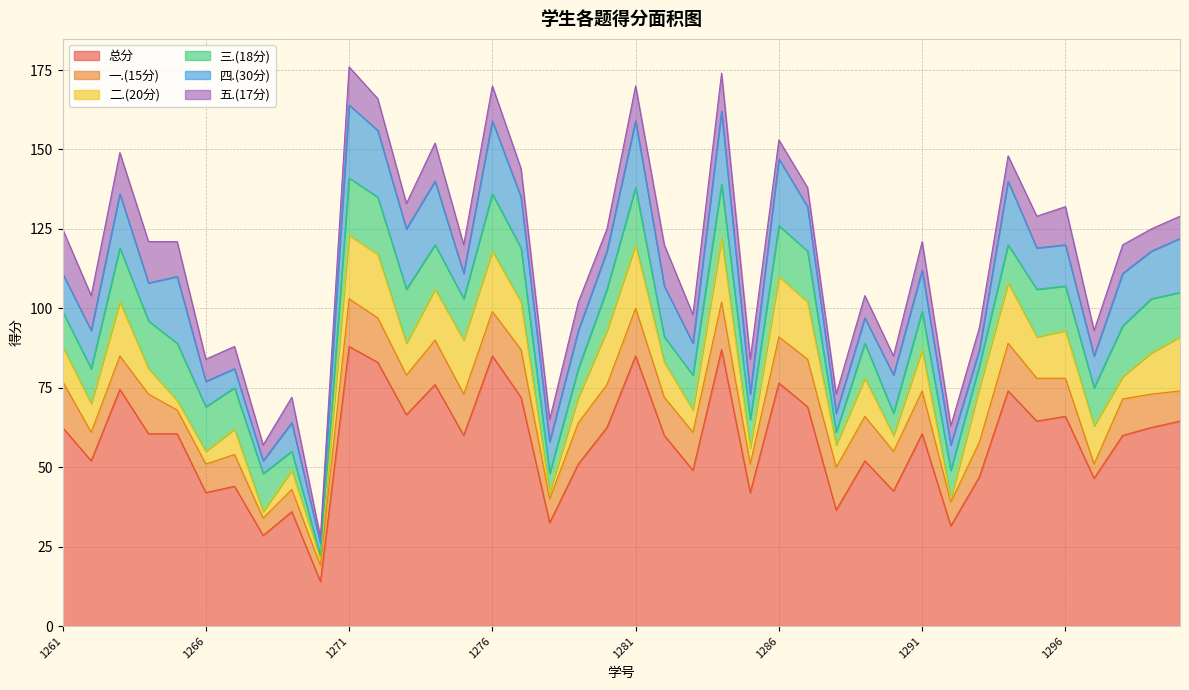

True or false: 二.(20分) and 三.(18分) cross at least once.

True